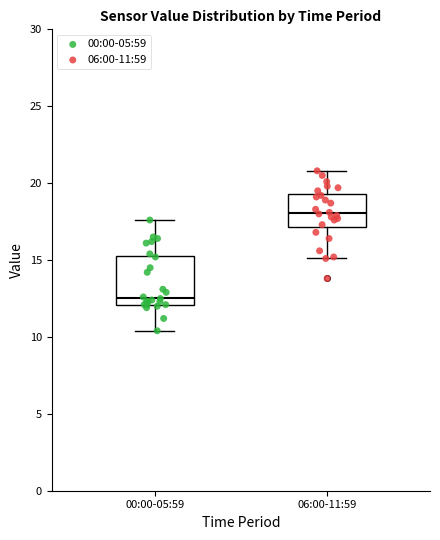

Where does the upper whisker of the box for 00:00-05:59 end on the y-axis? The values are not printed on the chart, so give them approximately, as read against the axis.

17.5